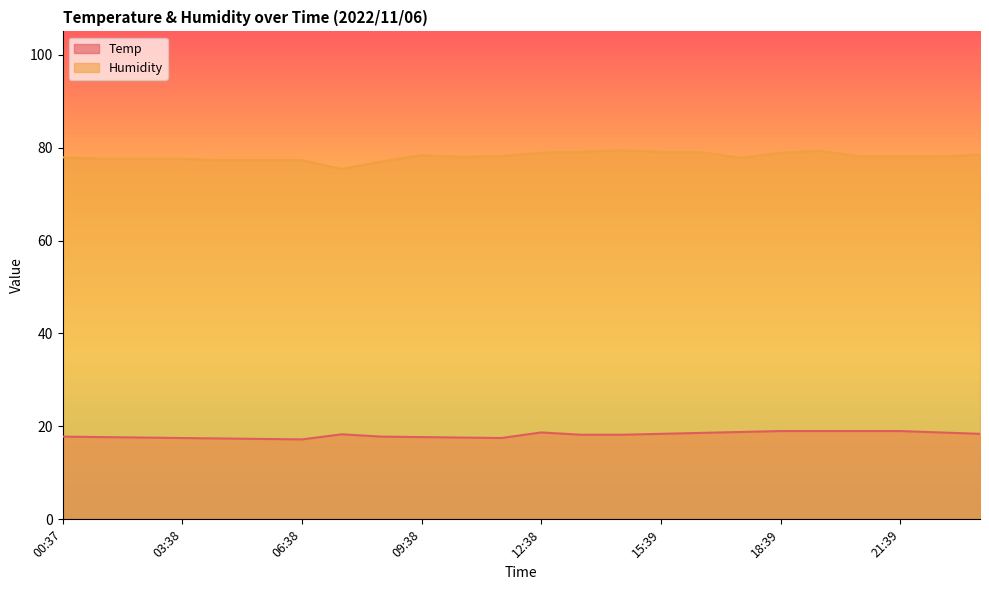

What is the difference between the maximum and second lowest values in the Temp series?

1.7